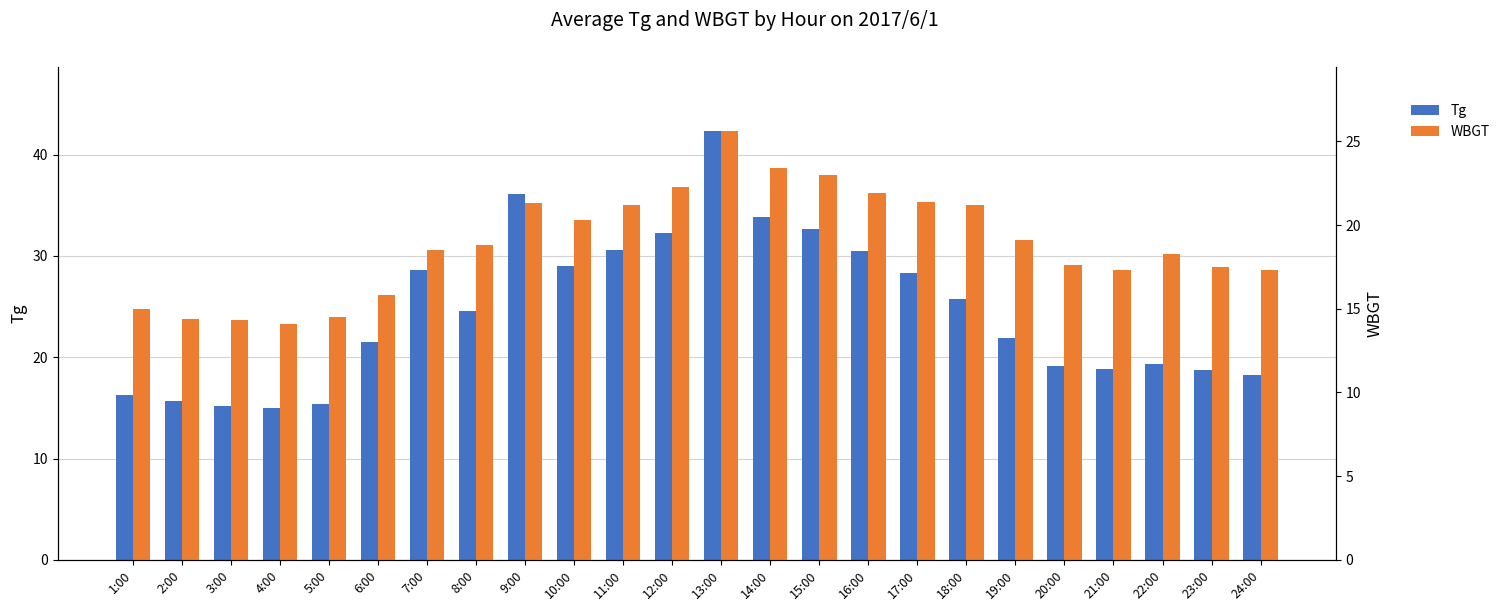

Reading right to left, what are all the values shown in this chart?

Tg: 24:00=18.2	23:00=18.7	22:00=19.3	21:00=18.8	20:00=19.1	19:00=21.9	18:00=25.7	17:00=28.3	16:00=30.5	15:00=32.7	14:00=33.8	13:00=42.3	12:00=32.3	11:00=30.6	10:00=29.0	9:00=36.1	8:00=24.6	7:00=28.6	6:00=21.5	5:00=15.4	4:00=15.0	3:00=15.2	2:00=15.7	1:00=16.3
WBGT: 24:00=17.3	23:00=17.5	22:00=18.3	21:00=17.3	20:00=17.6	19:00=19.1	18:00=21.2	17:00=21.4	16:00=21.9	15:00=23.0	14:00=23.4	13:00=25.6	12:00=22.3	11:00=21.2	10:00=20.3	9:00=21.3	8:00=18.8	7:00=18.5	6:00=15.8	5:00=14.5	4:00=14.1	3:00=14.3	2:00=14.4	1:00=15.0